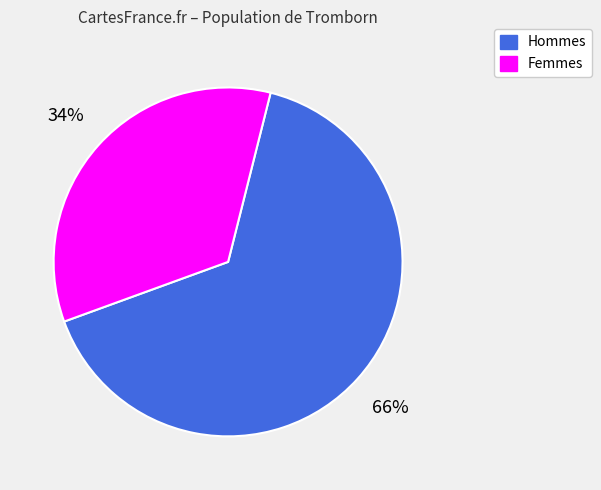

What percentage is the Hommes slice, to the nearest percent?

66%